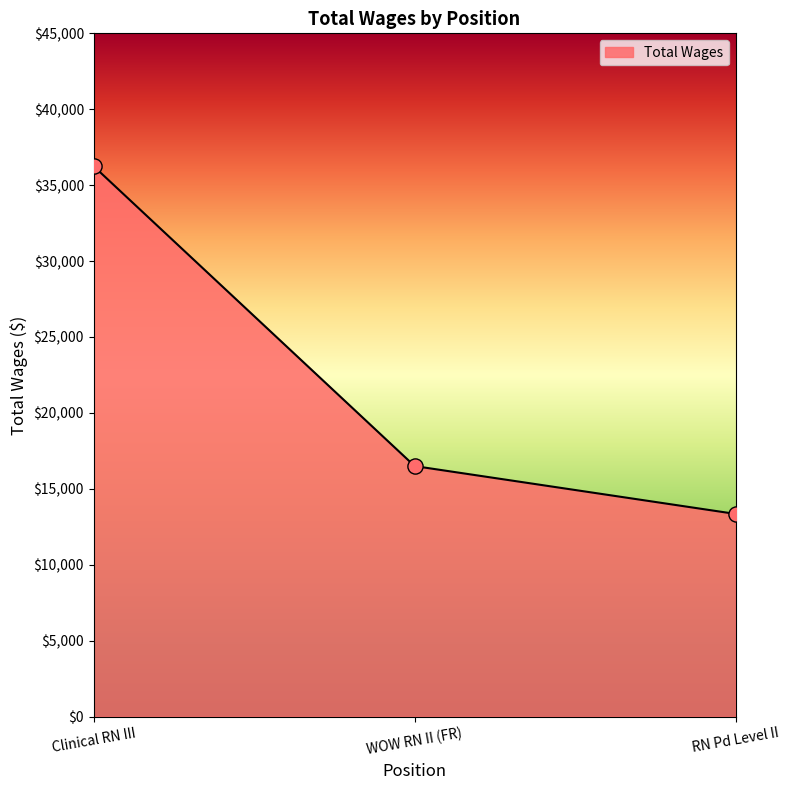

What is the change in value from Clinical RN III to WOW RN II (FR)?

-19749